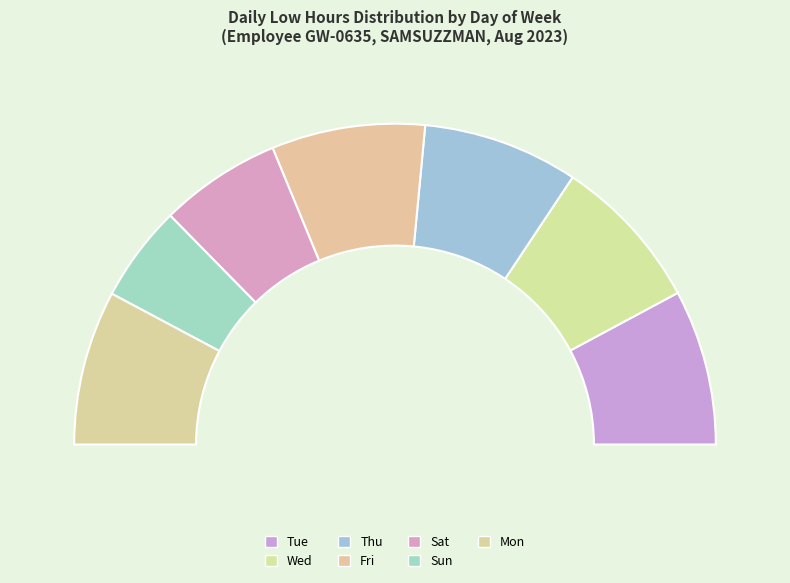

Which slice is the smallest?

Sun